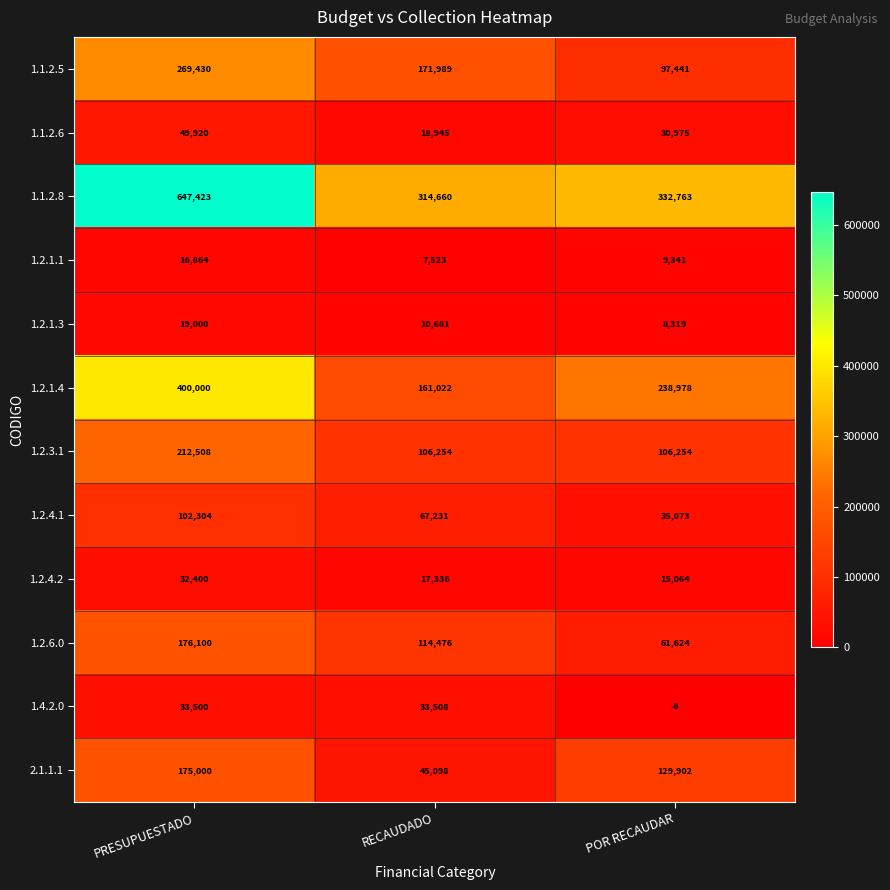

Which category has the highest value across all series?

PRESUPUESTADO